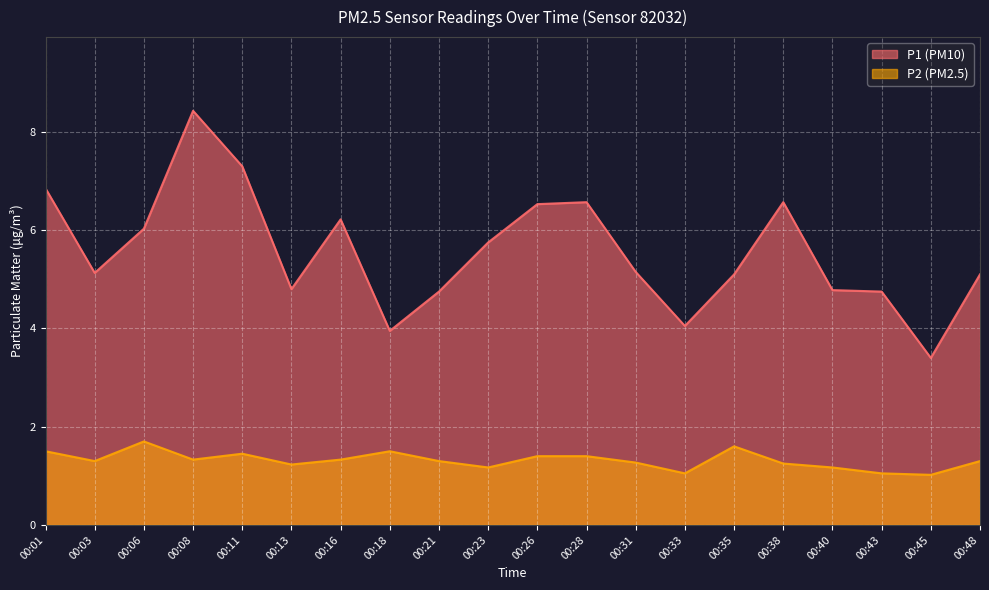

Reading left to right, what are all the values shown in this chart?

P1: 00:01=6.8	00:03=5.1	00:06=6.0	00:08=8.4	00:11=7.3	00:13=4.8	00:16=6.2	00:18=4.0	00:21=4.8	00:23=5.8	00:26=6.5	00:28=6.6	00:31=5.2	00:33=4.0	00:35=5.1	00:38=6.6	00:40=4.8	00:43=4.8	00:45=3.4	00:48=5.1
P2: 00:01=1.5	00:03=1.3	00:06=1.7	00:08=1.3	00:11=1.4	00:13=1.2	00:16=1.3	00:18=1.5	00:21=1.3	00:23=1.2	00:26=1.4	00:28=1.4	00:31=1.3	00:33=1.1	00:35=1.6	00:38=1.2	00:40=1.2	00:43=1.1	00:45=1.0	00:48=1.3